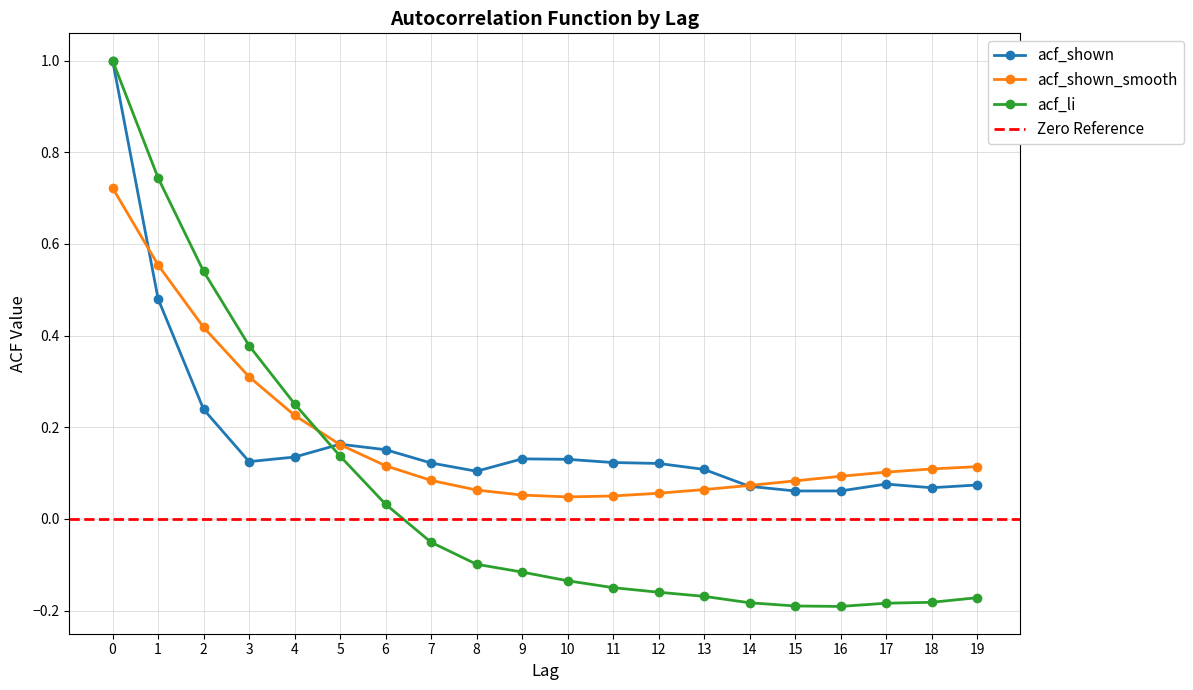

Which has a higher value, 3 or 18?

3